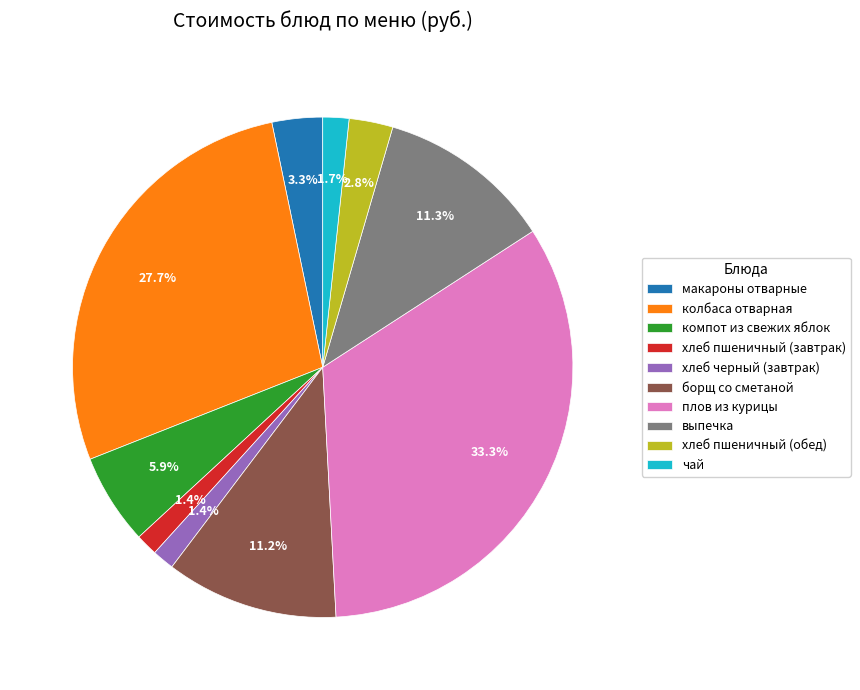

To the nearest percent, what percentage of the pie is хлеб черный (завтрак)?

1%